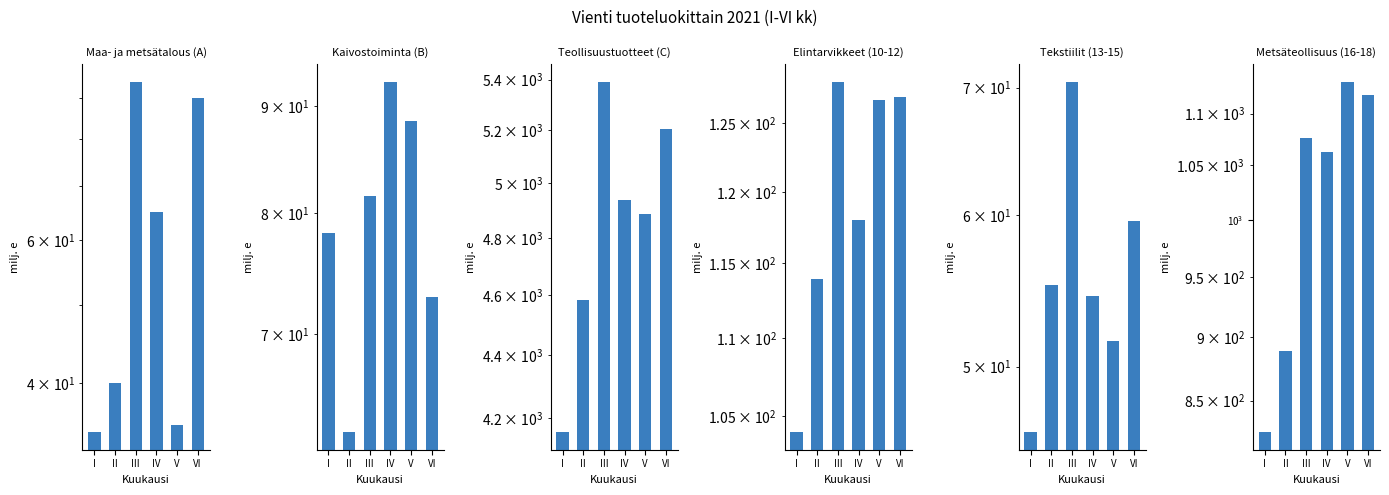

What is the difference between the highest and lowest values at IV?

4881.8